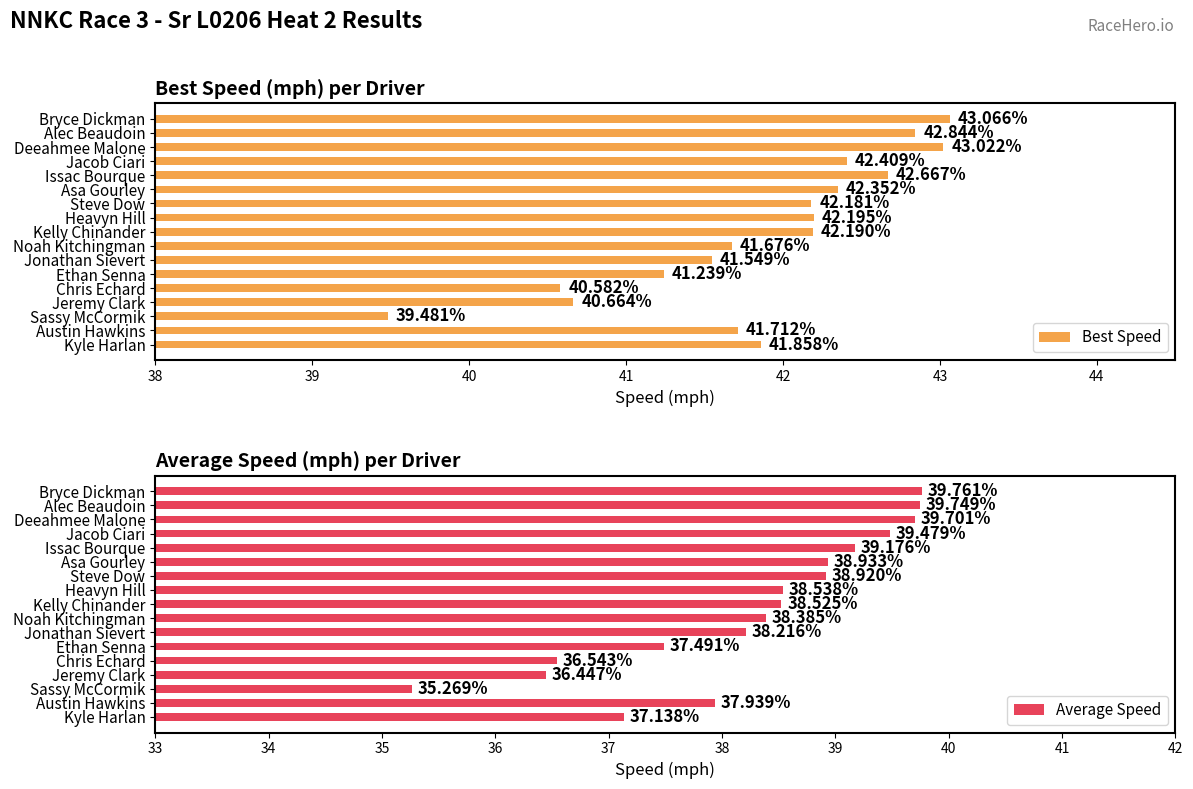

What is the difference between the second highest and minimum values in the Best Speed series?

3.5